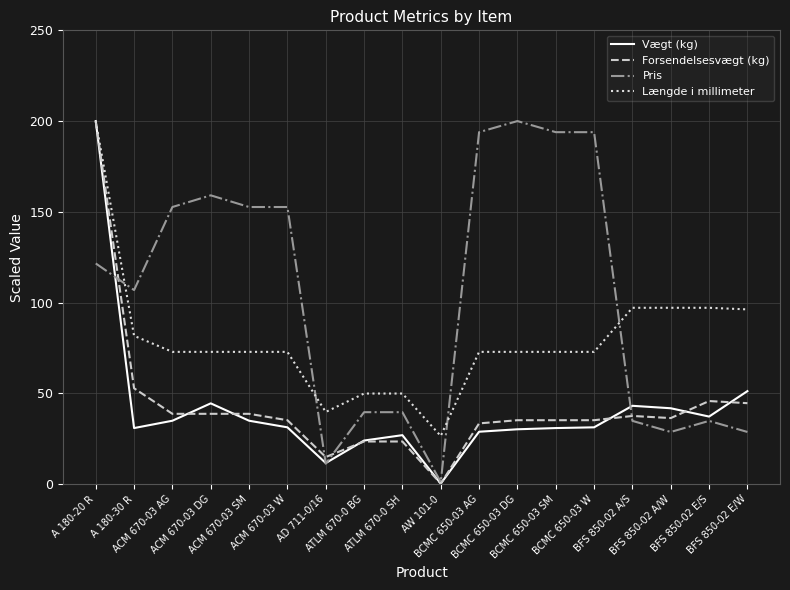

Where is the first local minimum for Pris?

A 180-30 R